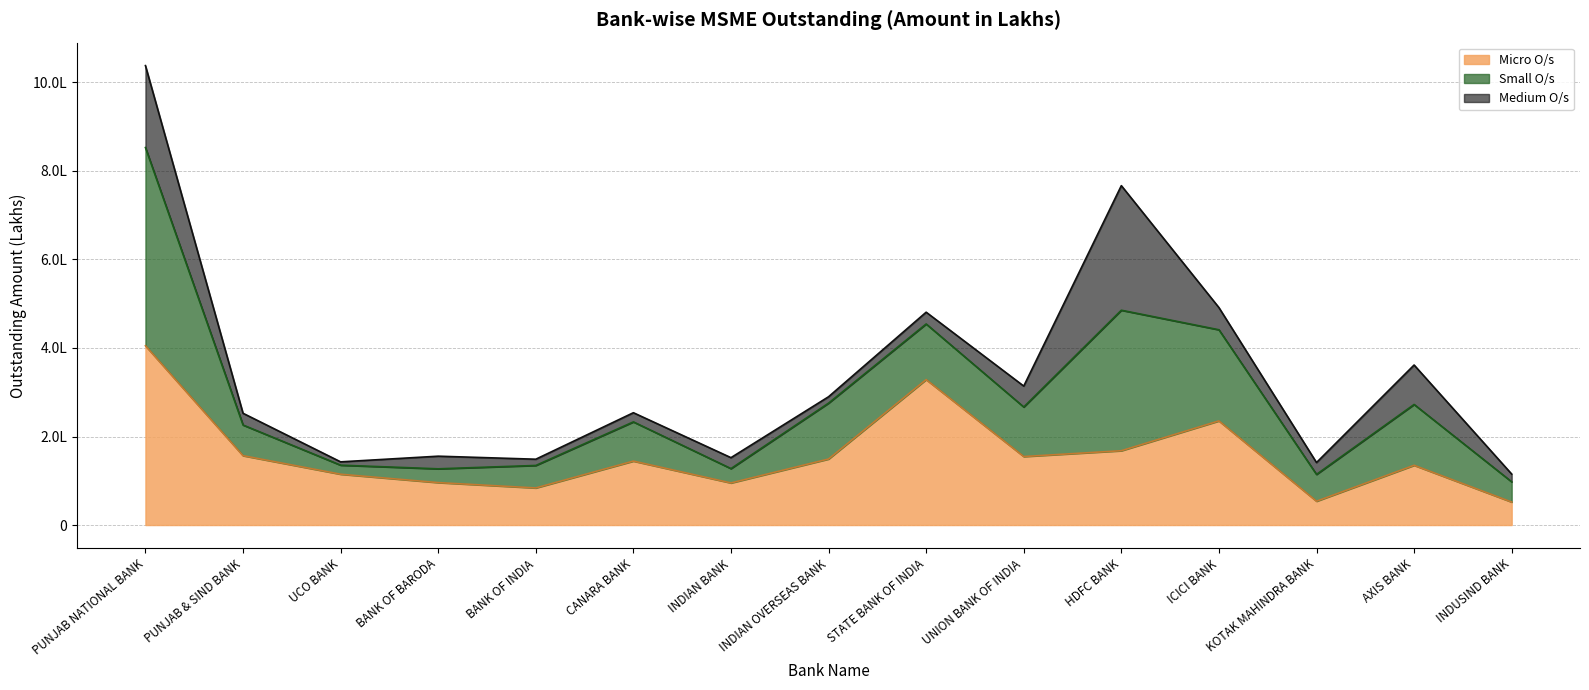

Does the chart have visible grid lines?

Yes